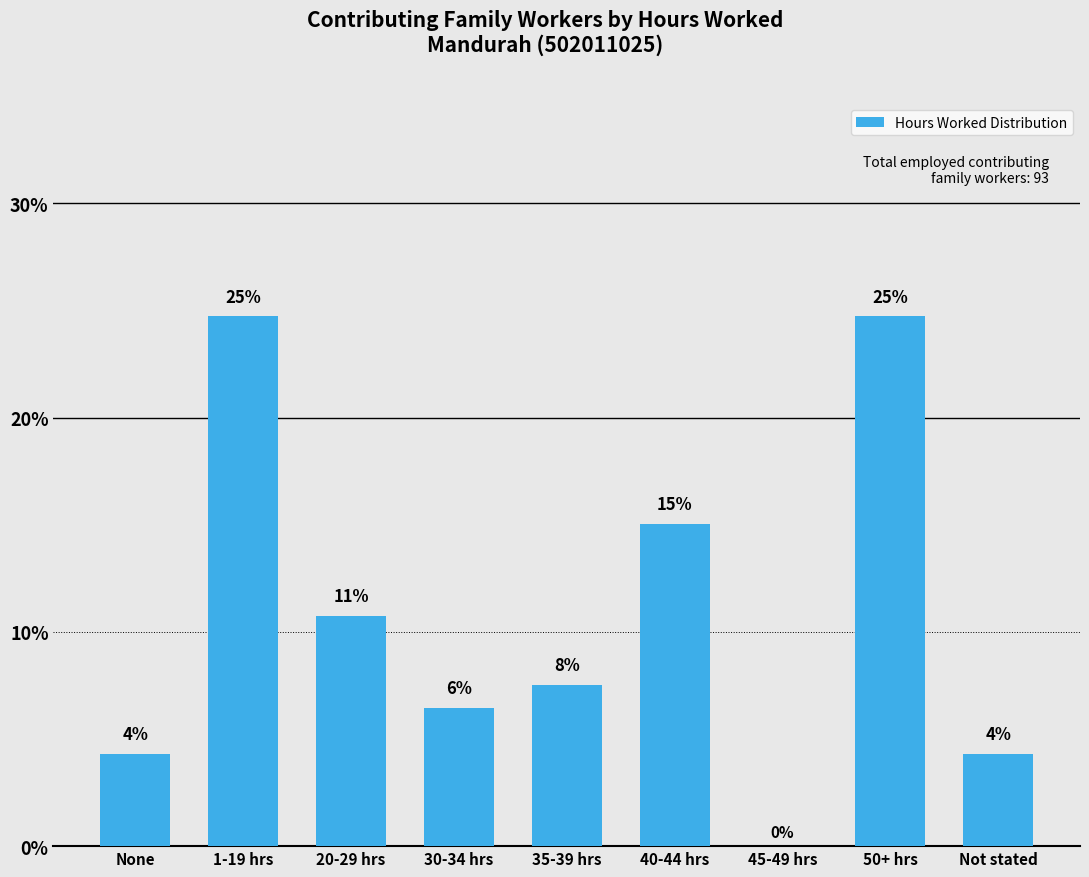

Are the bars horizontal?

No